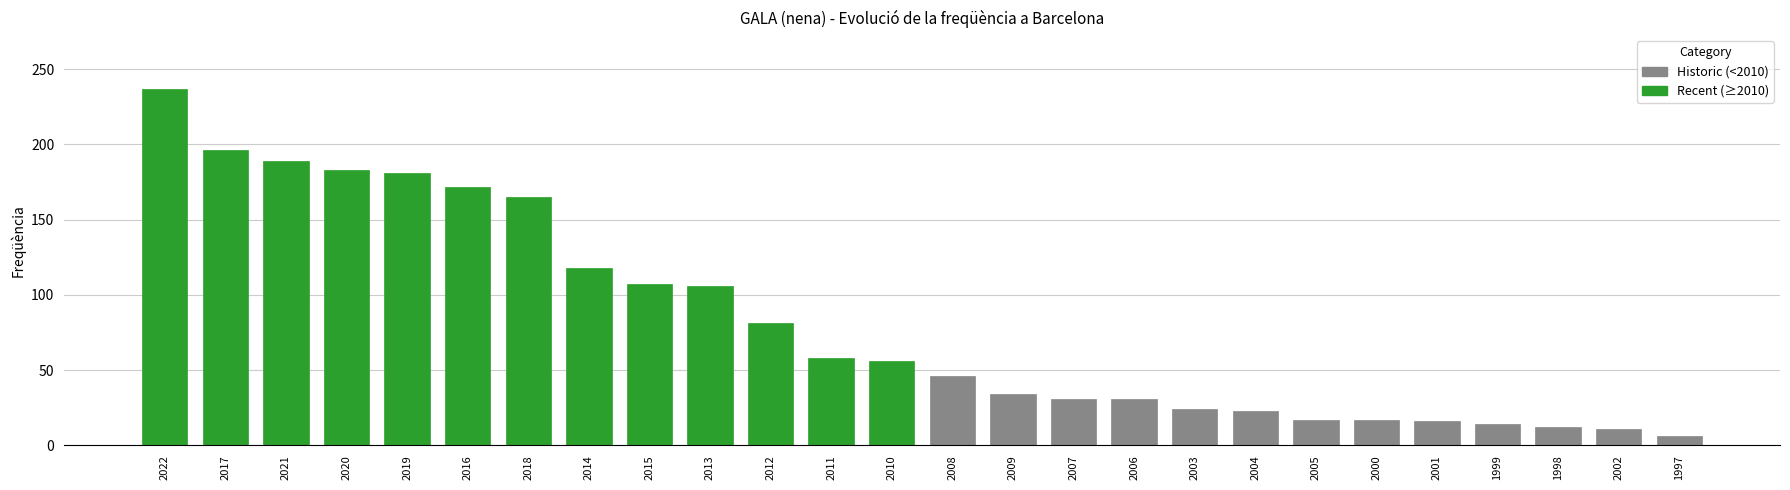

What is the difference between the maximum and minimum values?

231